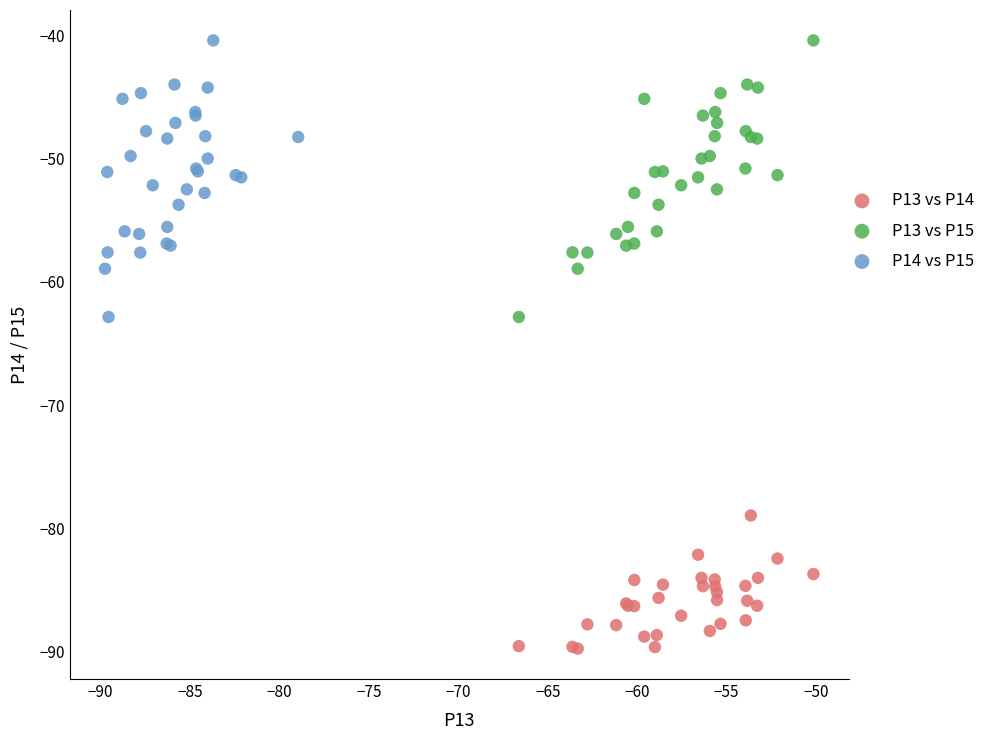

Which series contains the lowest Y value?

P13 vs P14